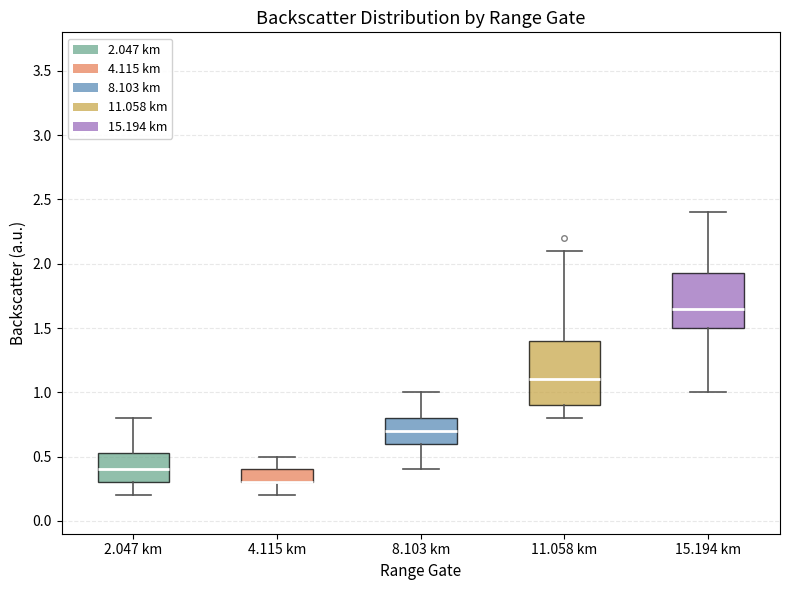

Which box is the tallest, from its lower edge to its upper edge?

11.058 km